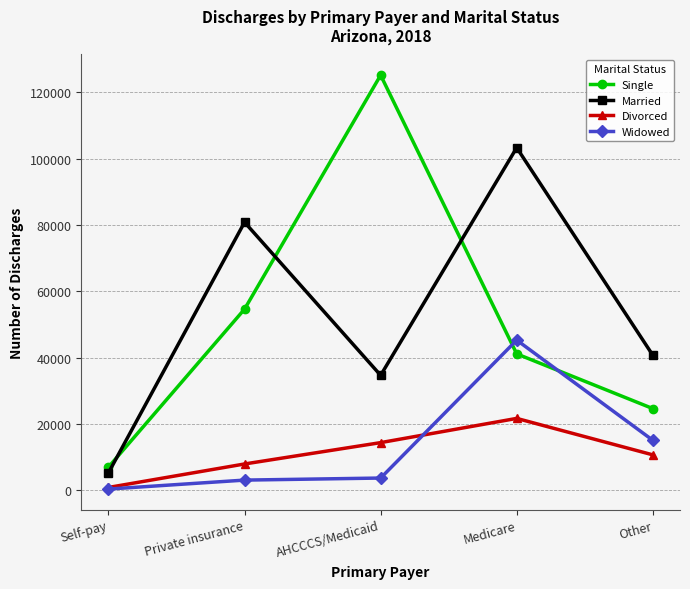

What is the value of the Widowed point at the 1st from the left?

331